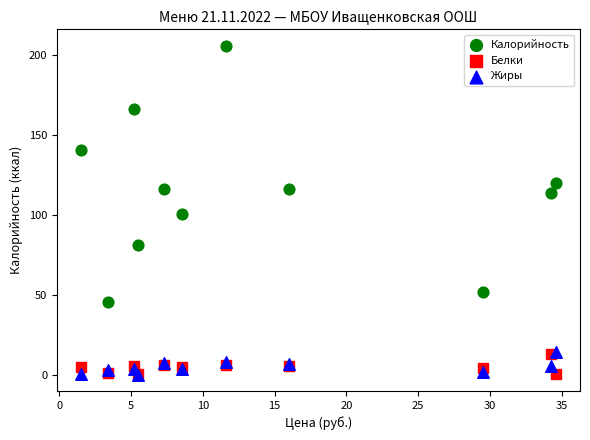

Across all series, what Y value is closest to 103?

100.4